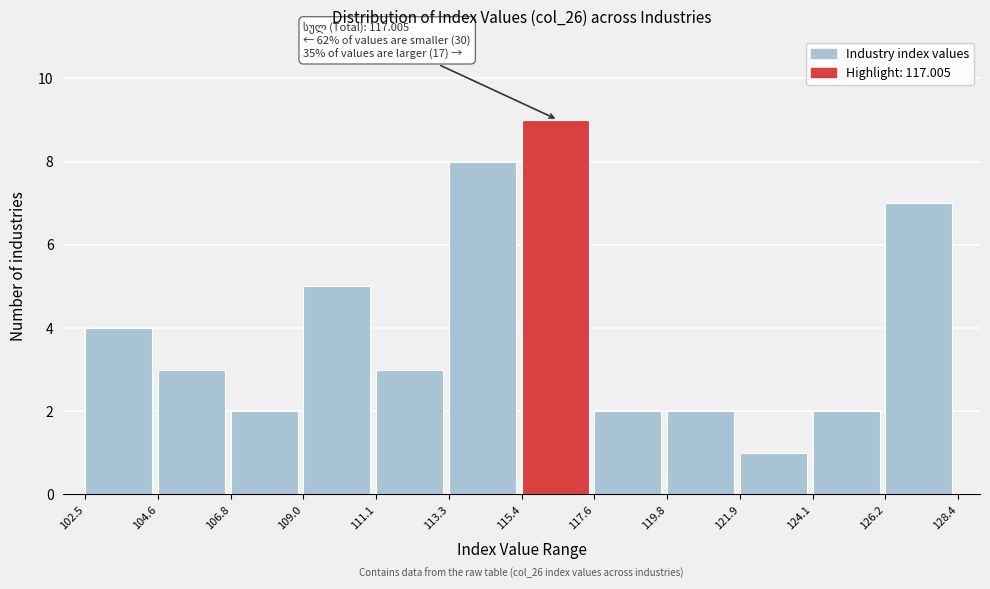

Over which range of the x-axis is the bar tallest?

115.4 to 117.6